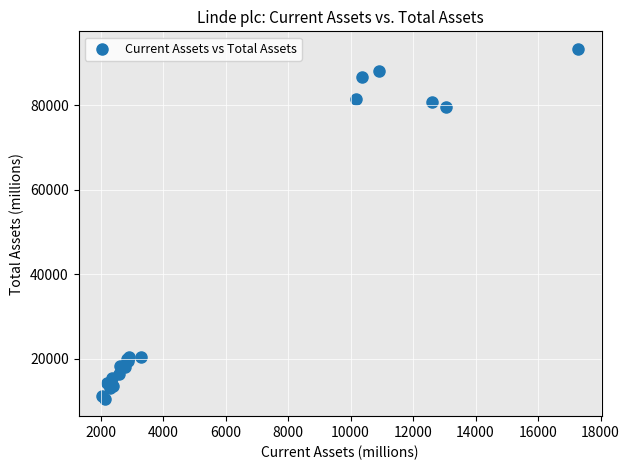

What Y value in the scatter plot is closest to 51938?

79658